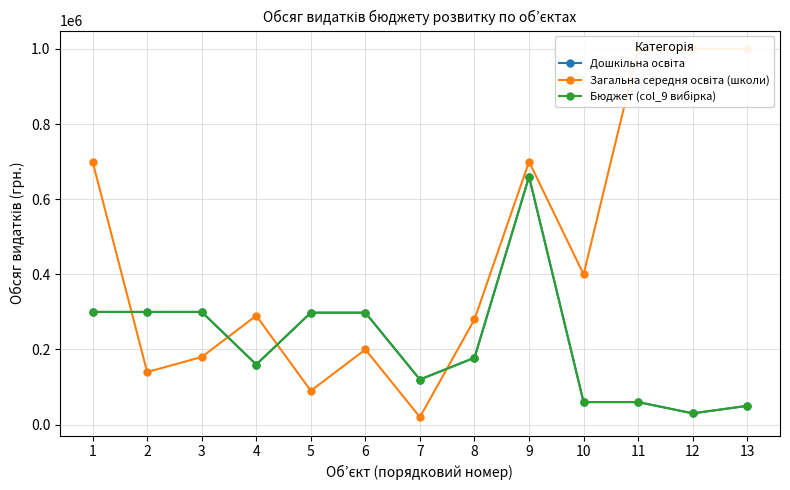

At which label is Загальна середня освіта (школи) closest to 510000?

10